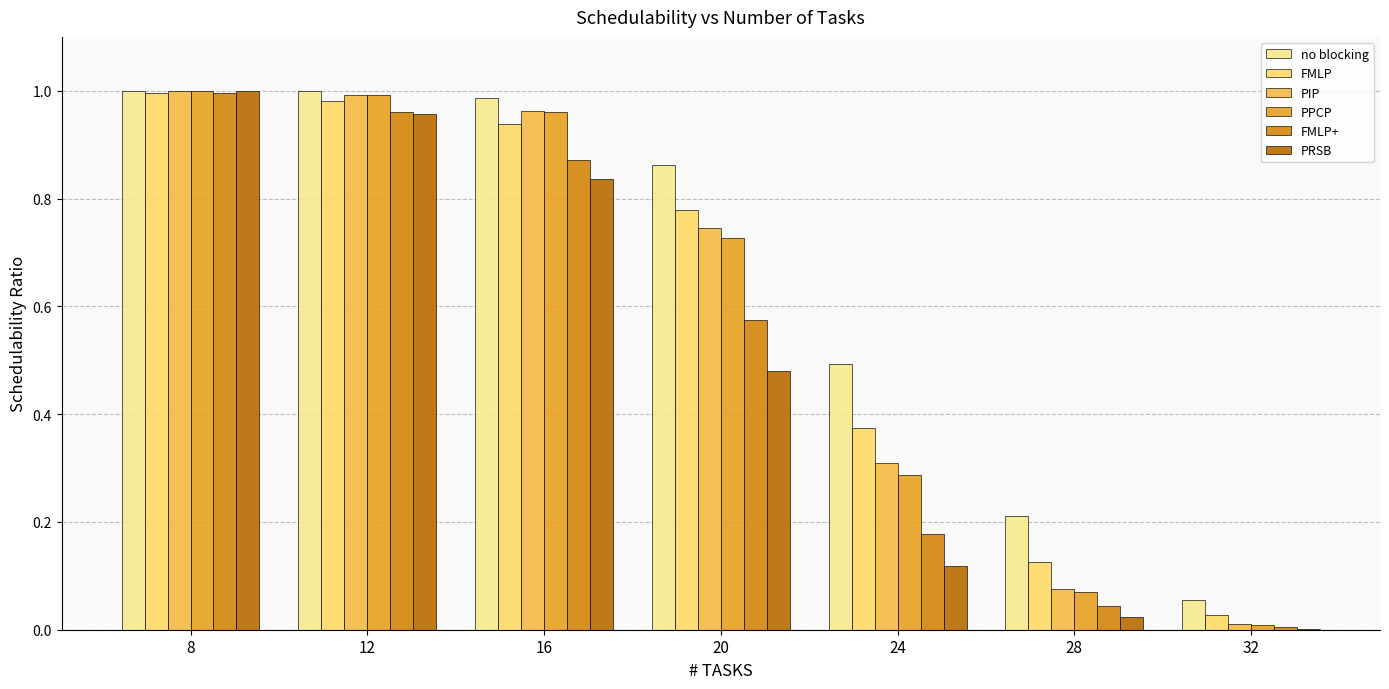

What is the sum of the FMLP+ values at 28 and 24?

0.2